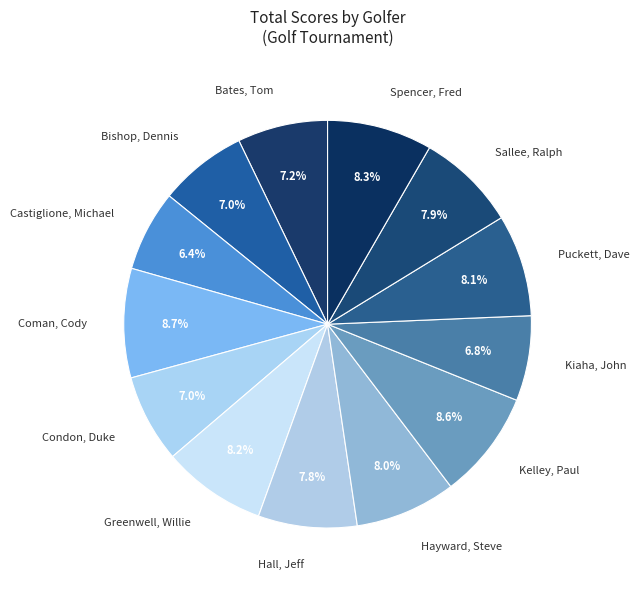

True or false: Kiaha, John accounts for 1% of the total.

False